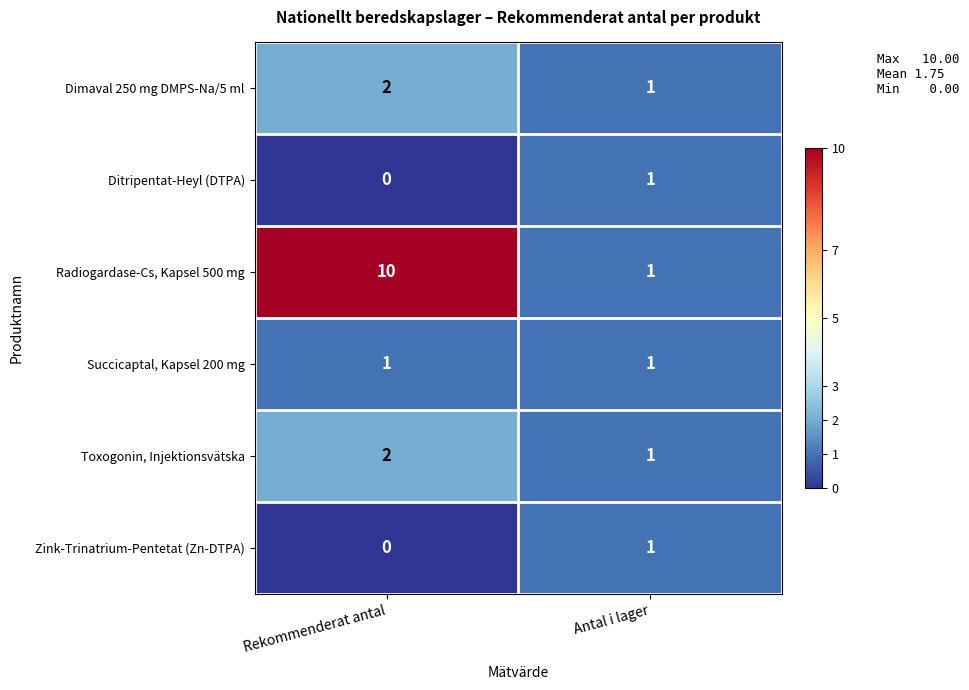

At which label does Toxogonin, Injektionsvätska reach its minimum?

Antal i lager